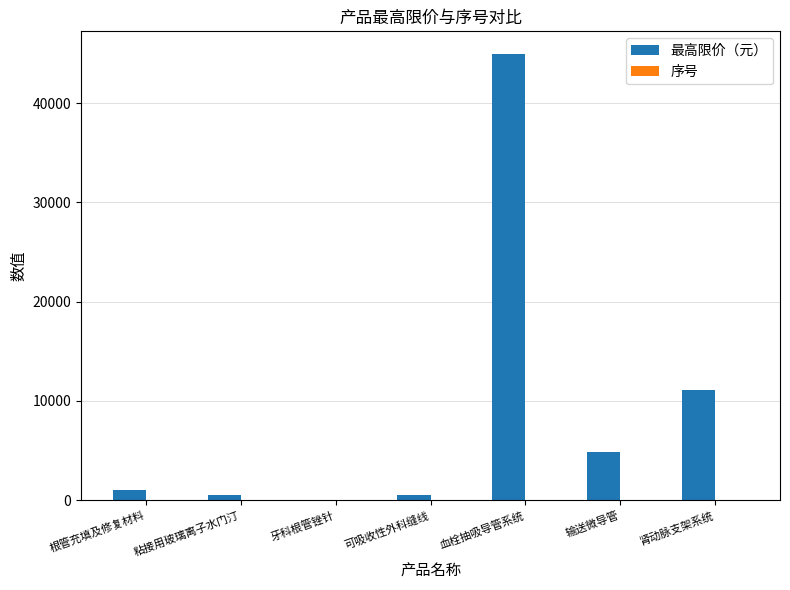

At which label does 最高限价（元） reach its peak?

血栓抽吸导管系统